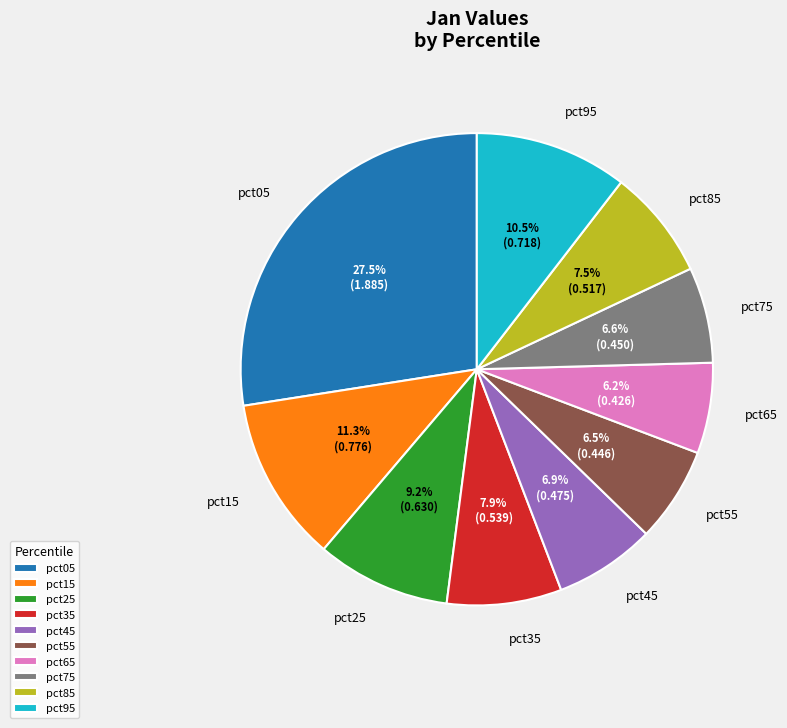

Does pct25 represent more than half of the total?

No